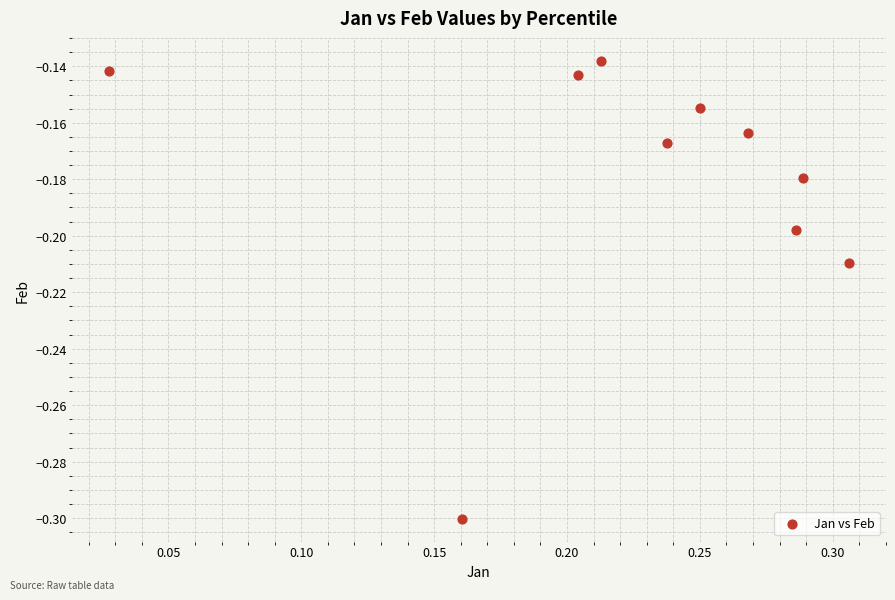

What is the range of X values (max minus min)?

0.3